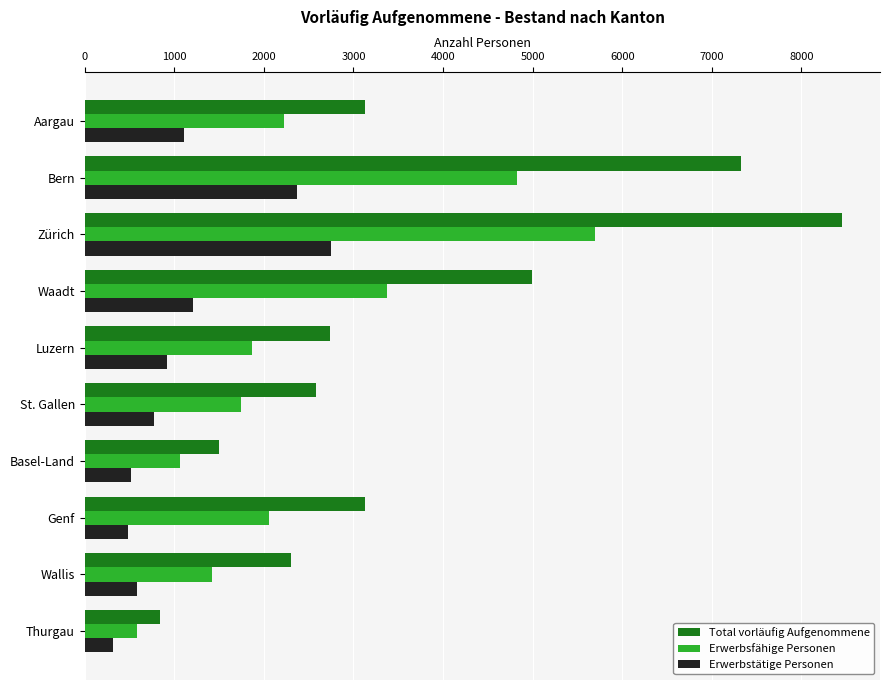

Between Bern and St. Gallen, which series saw the biggest shift?

Total vorläufig Aufgenommene